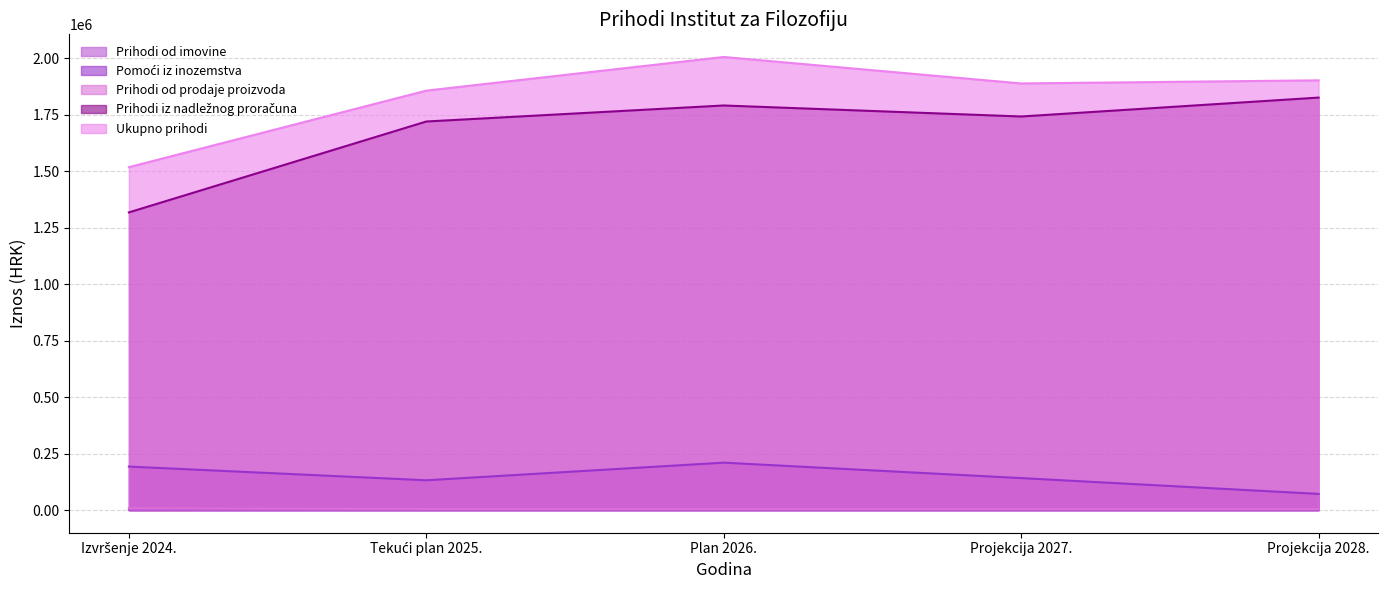

What is the average value of the Prihodi iz nadležnog proračuna series?

1679966.6